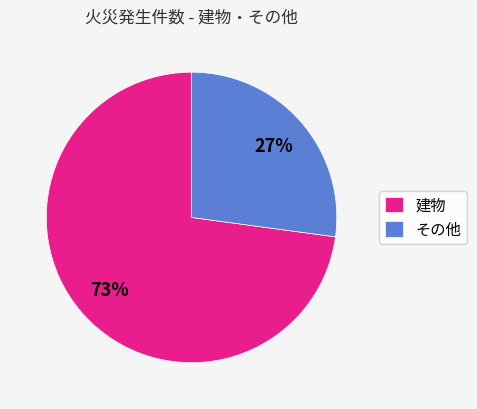

How many slices are in this pie chart?

2